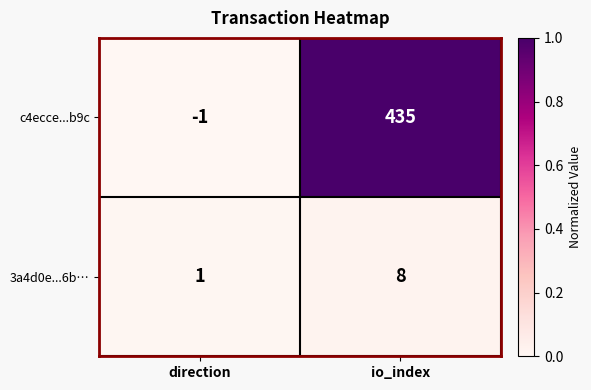

Rank the series by their maximum value, from highest to lowest.

c4ecce...b9c, 3a4d0e...6b…